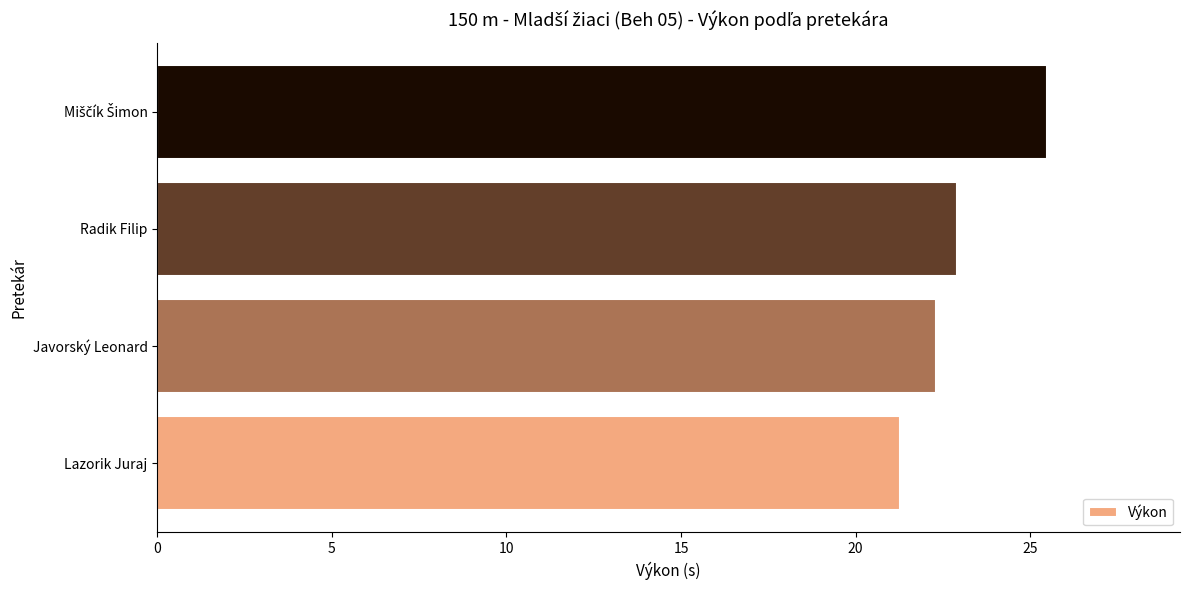

Are the bars horizontal?

Yes